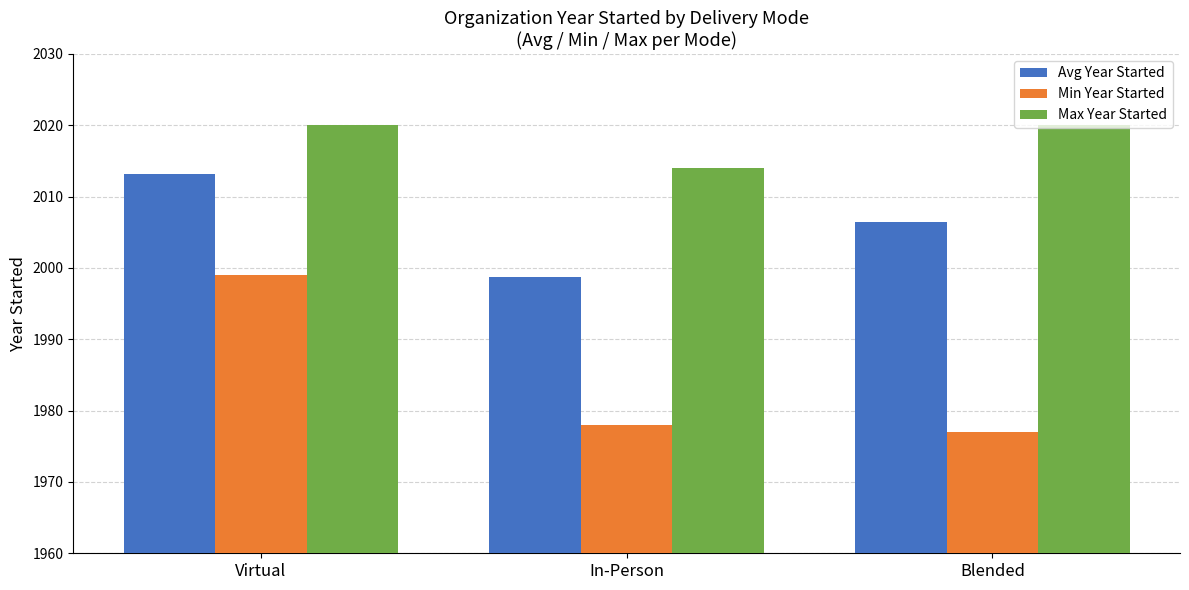

What is the label of the 1st bar from the right?

Blended